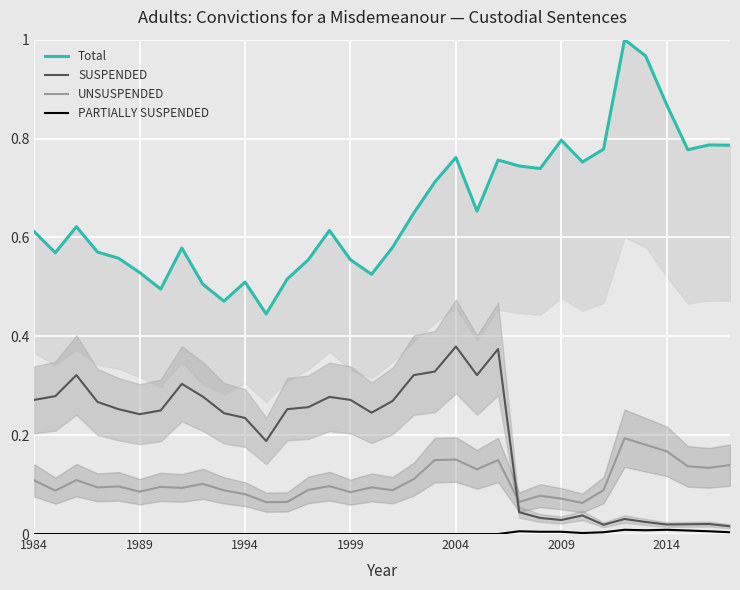

In Total, how many points are lower than both neighbors (excluding endpoints)?

9